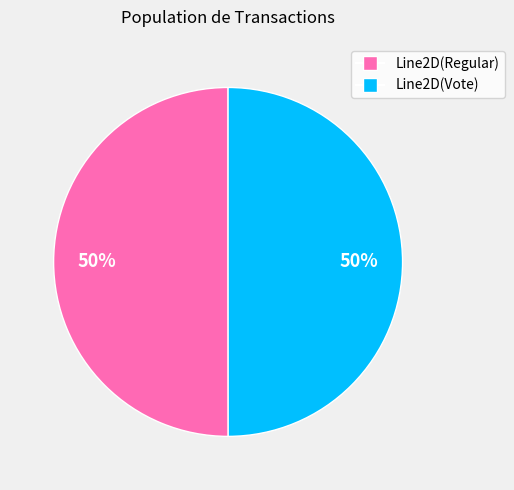

What is the ratio of the value at Line2D(Regular) to the value at Line2D(Vote)?

1.0